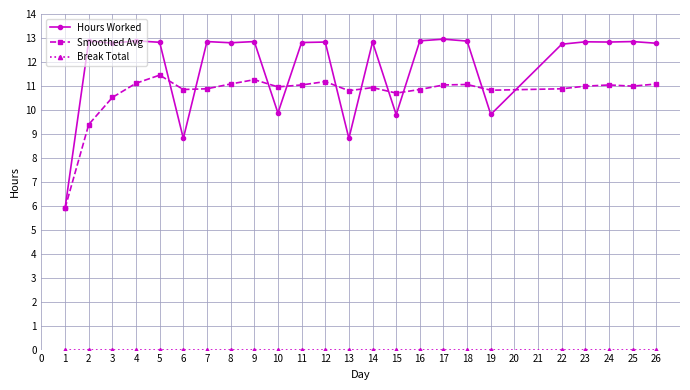

Does the chart display data point markers on the line(s)?

Yes